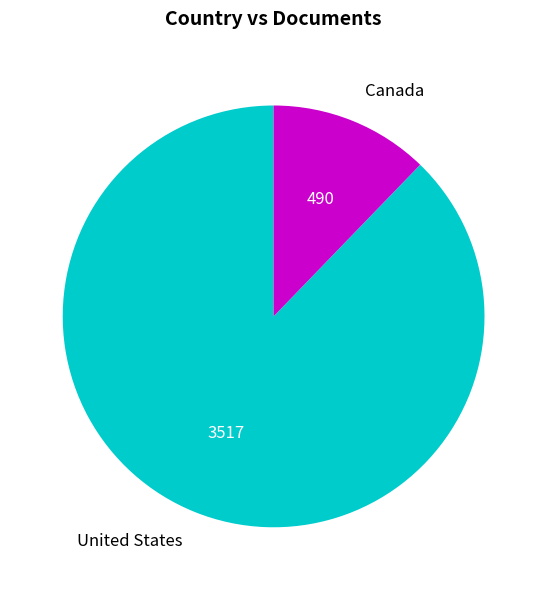

Which category has the smallest portion of the pie?

Canada